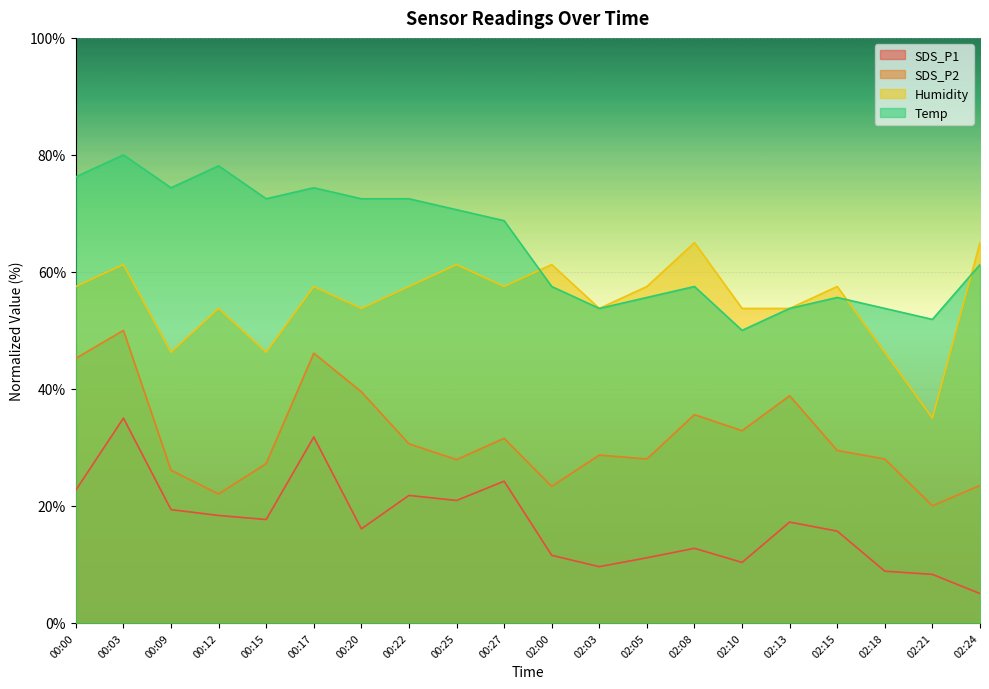

At how many categories does at least one series exceed 66?

10